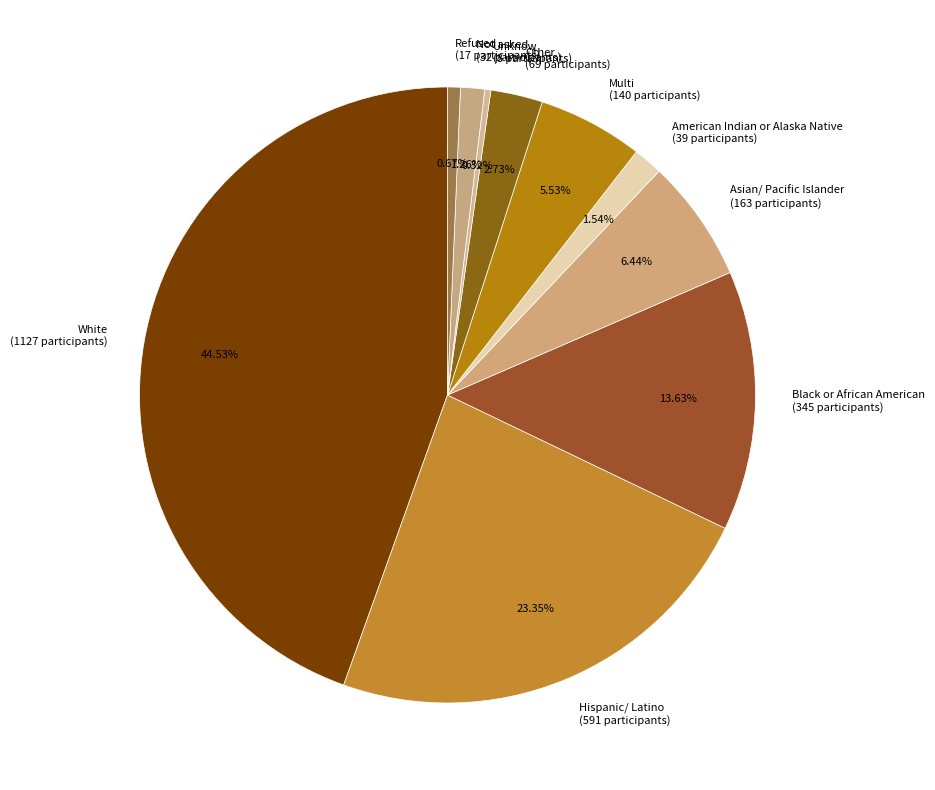

To the nearest percent, what portion does Black or African American represent?

14%